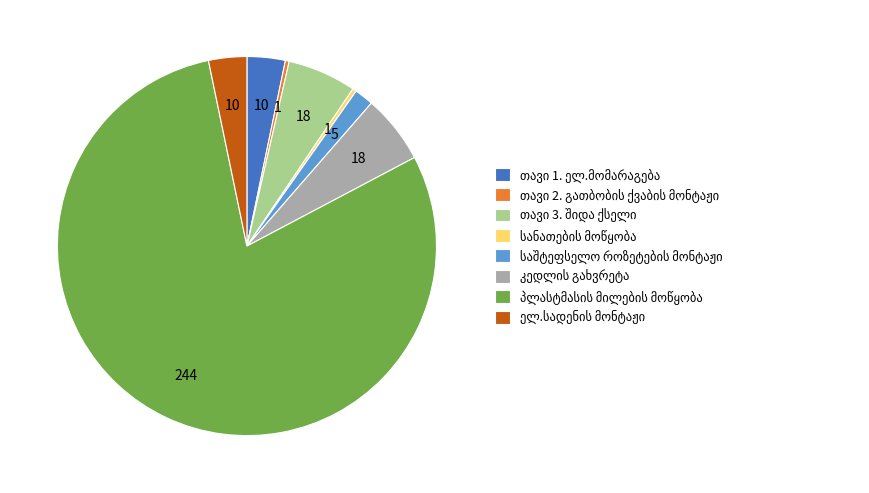

Is there any slice that represents more than half of the pie?

Yes